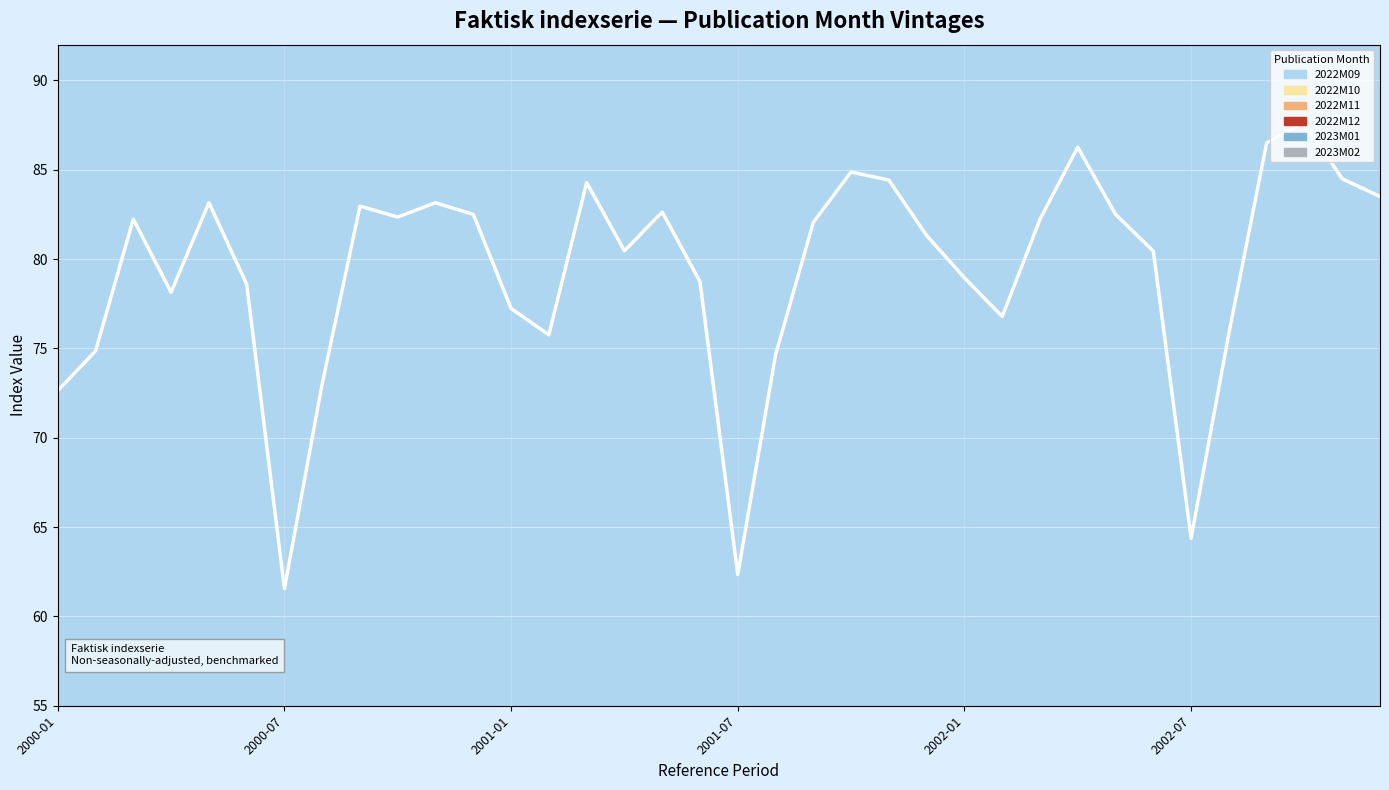

What is the minimum value for 2022M11?

61.6